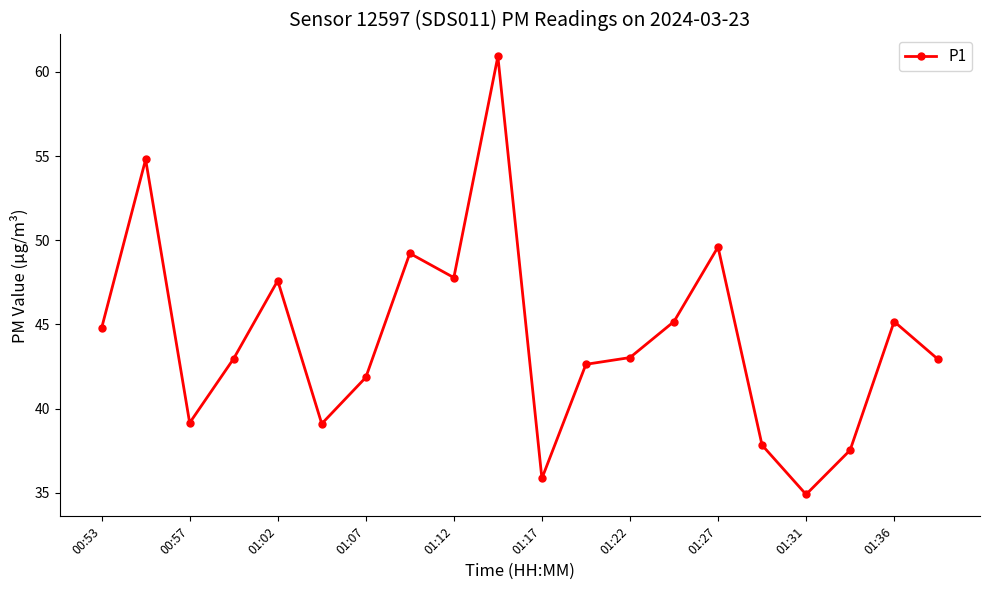

What is the maximum value shown in the chart?

60.9